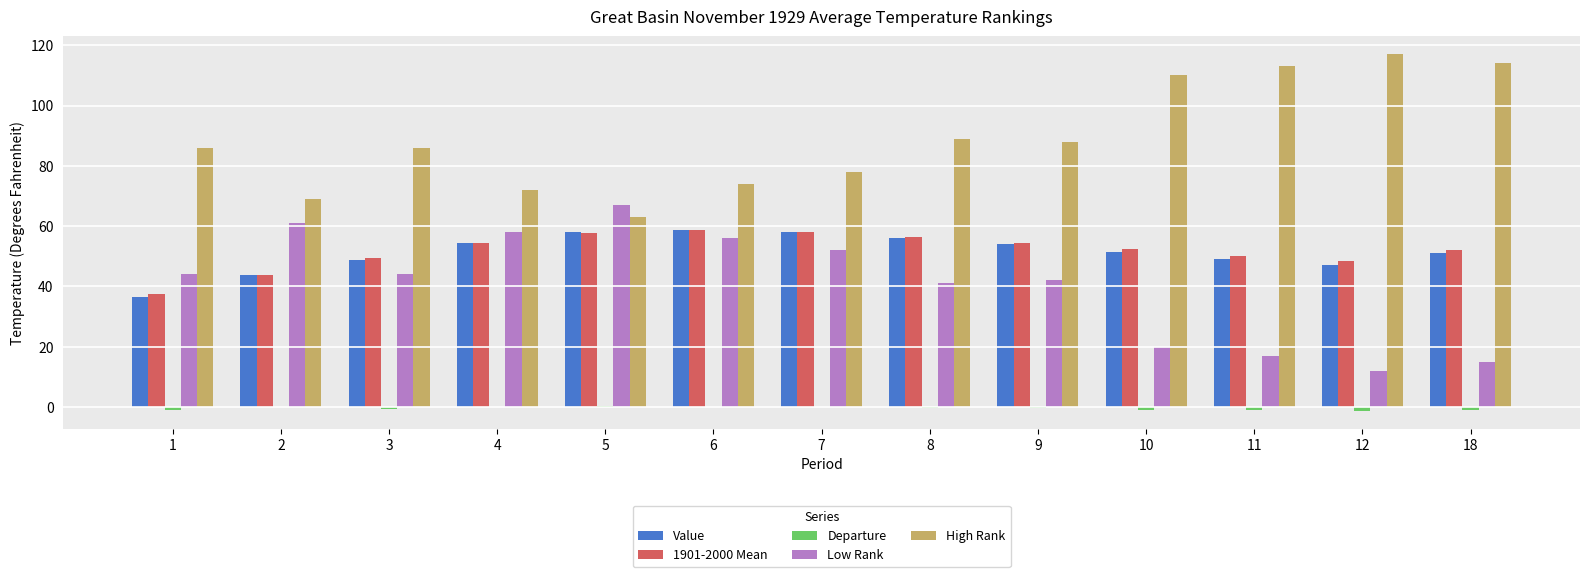

Is the value of 1901-2000 Mean at 6 greater than the value of Value at 2?

Yes